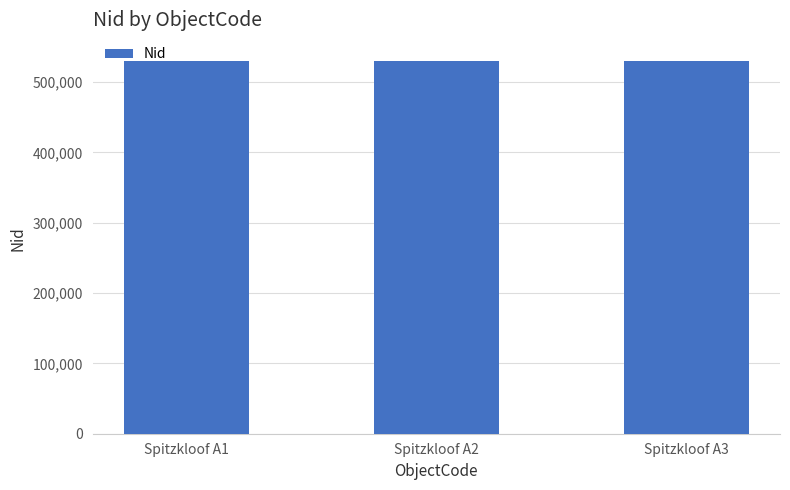

What is the maximum value shown in the chart?

529568